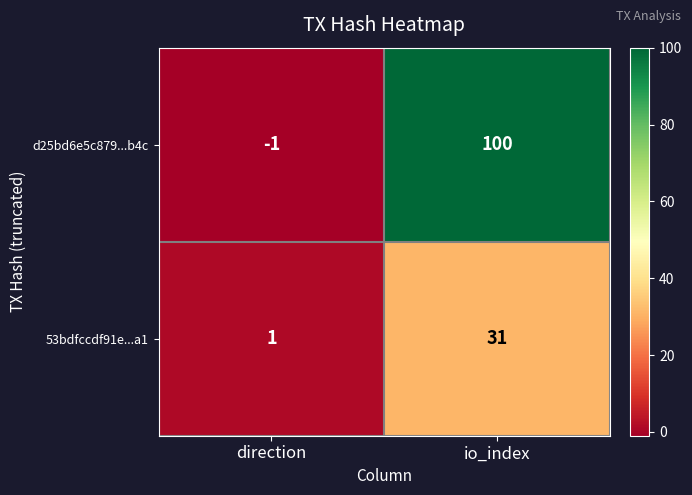

What is the spread (max minus min) of values at io_index?

69